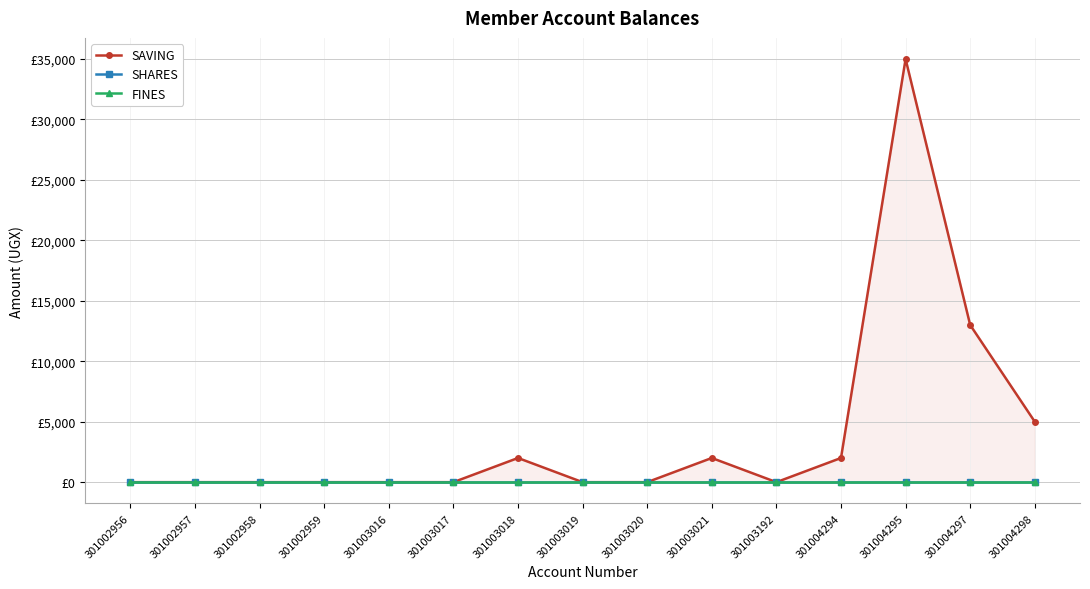

True or false: FINES and SAVING intersect in this chart.

False